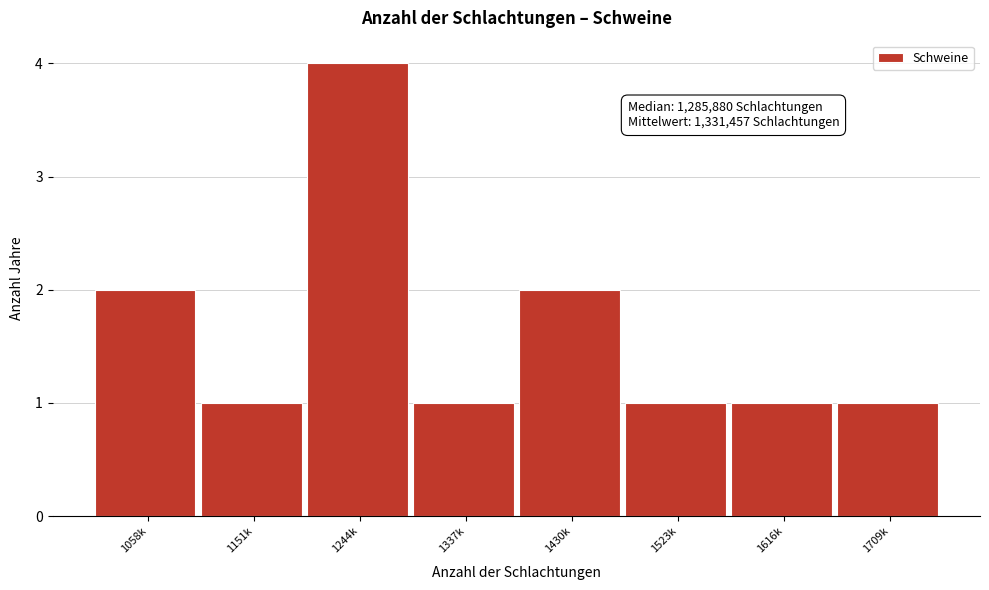

Reading left to right, extract all data points from this chart.

2	1	4	1	2	1	1	1